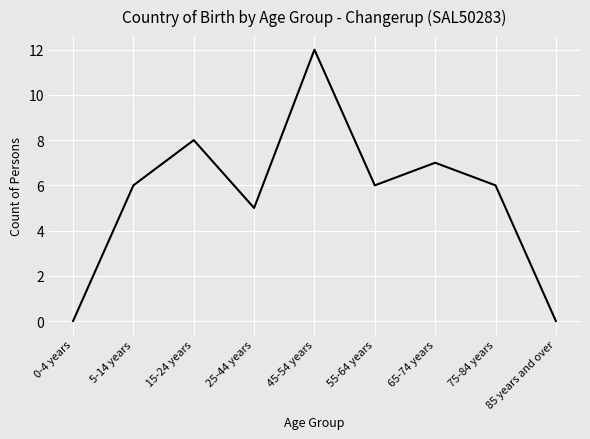

Between 15-24 years and 55-64 years, which is larger?

15-24 years